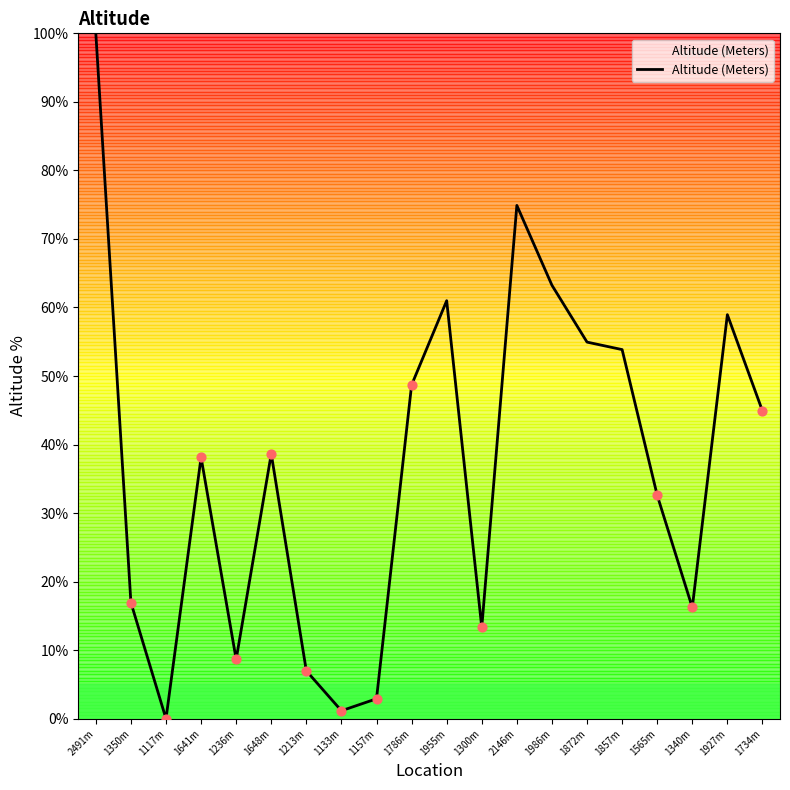

Approximately how many times larger is the value at 1734m compared to 1565m?

1.4